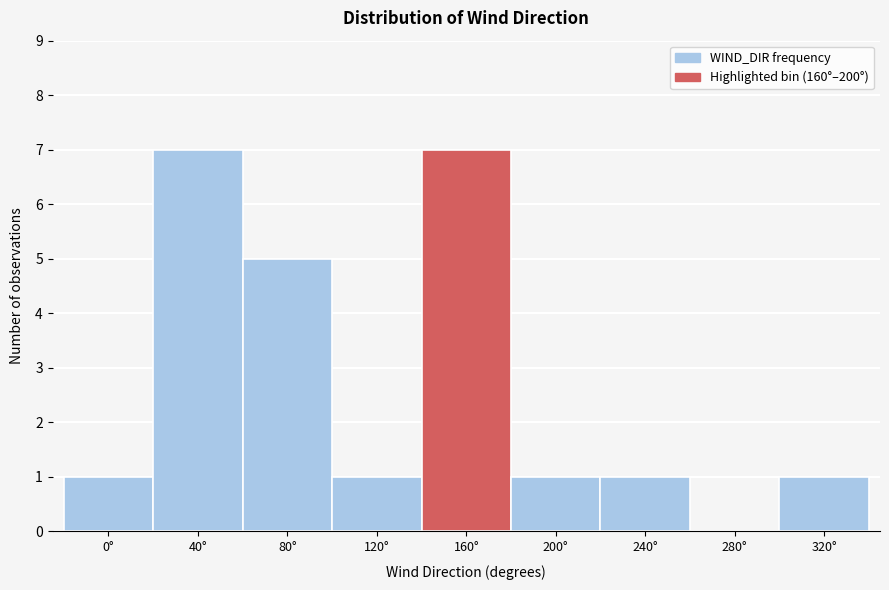

Reading left to right, what are all the values shown in this chart?

0°=1	40°=7	80°=5	120°=1	160°=7	200°=1	240°=1	280°=0	320°=1